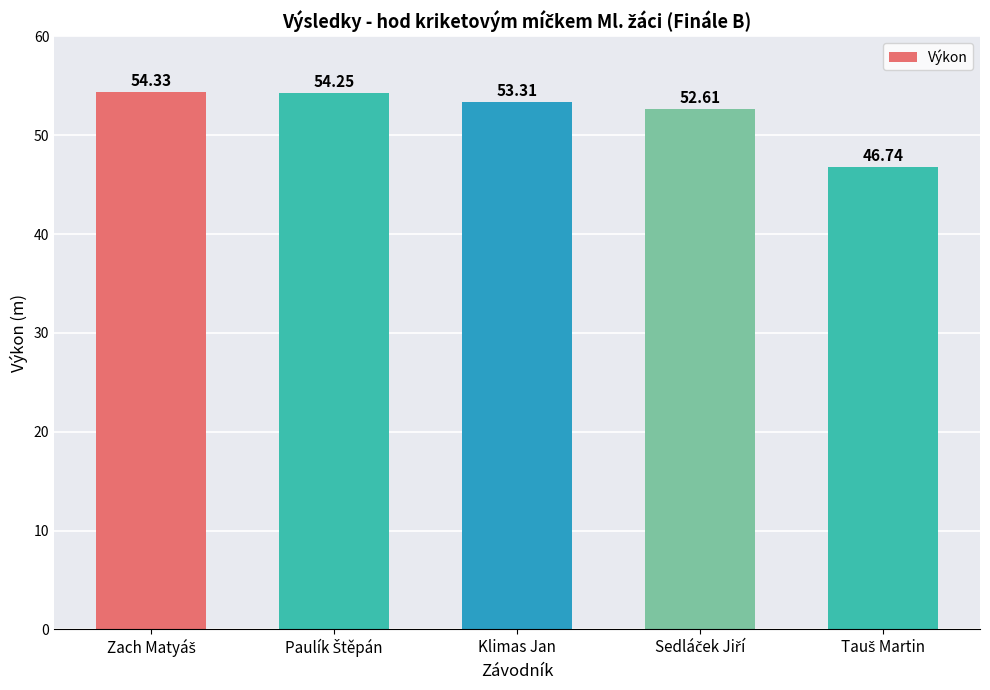

The value at Klimas Jan is 12.4. True or false?

False